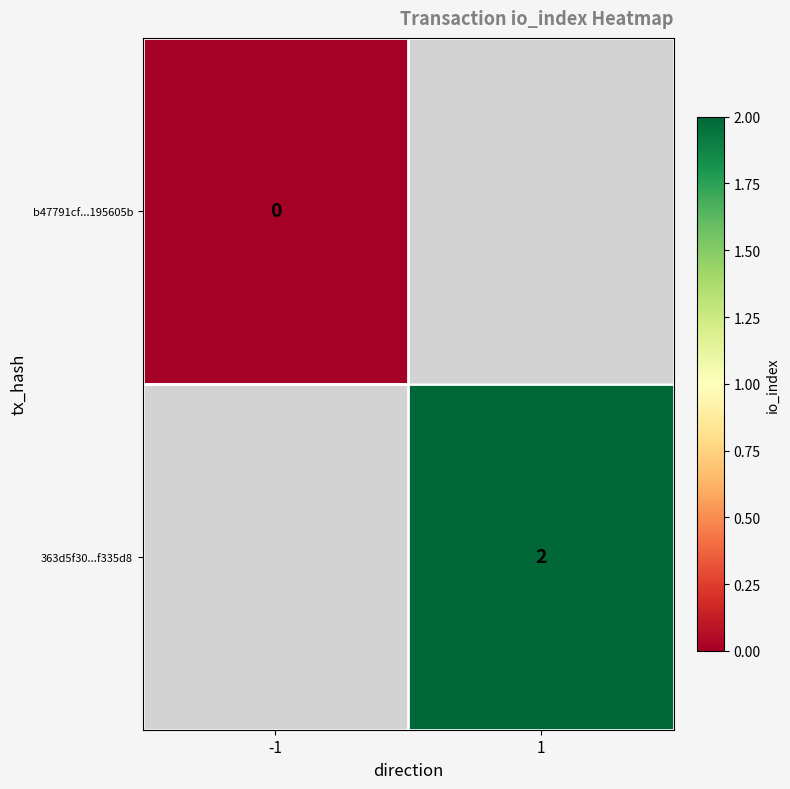

Is the value of 363d5f30...f335d8 at 1 greater than the value of b47791cf...195605b at -1?

Yes